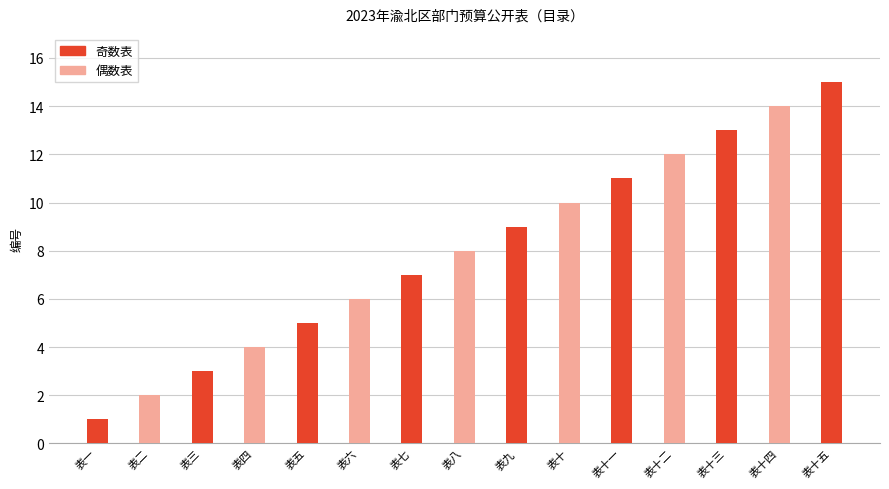

List the labels in order of value, smallest first.

表一, 表二, 表三, 表四, 表五, 表六, 表七, 表八, 表九, 表十, 表十一, 表十二, 表十三, 表十四, 表十五